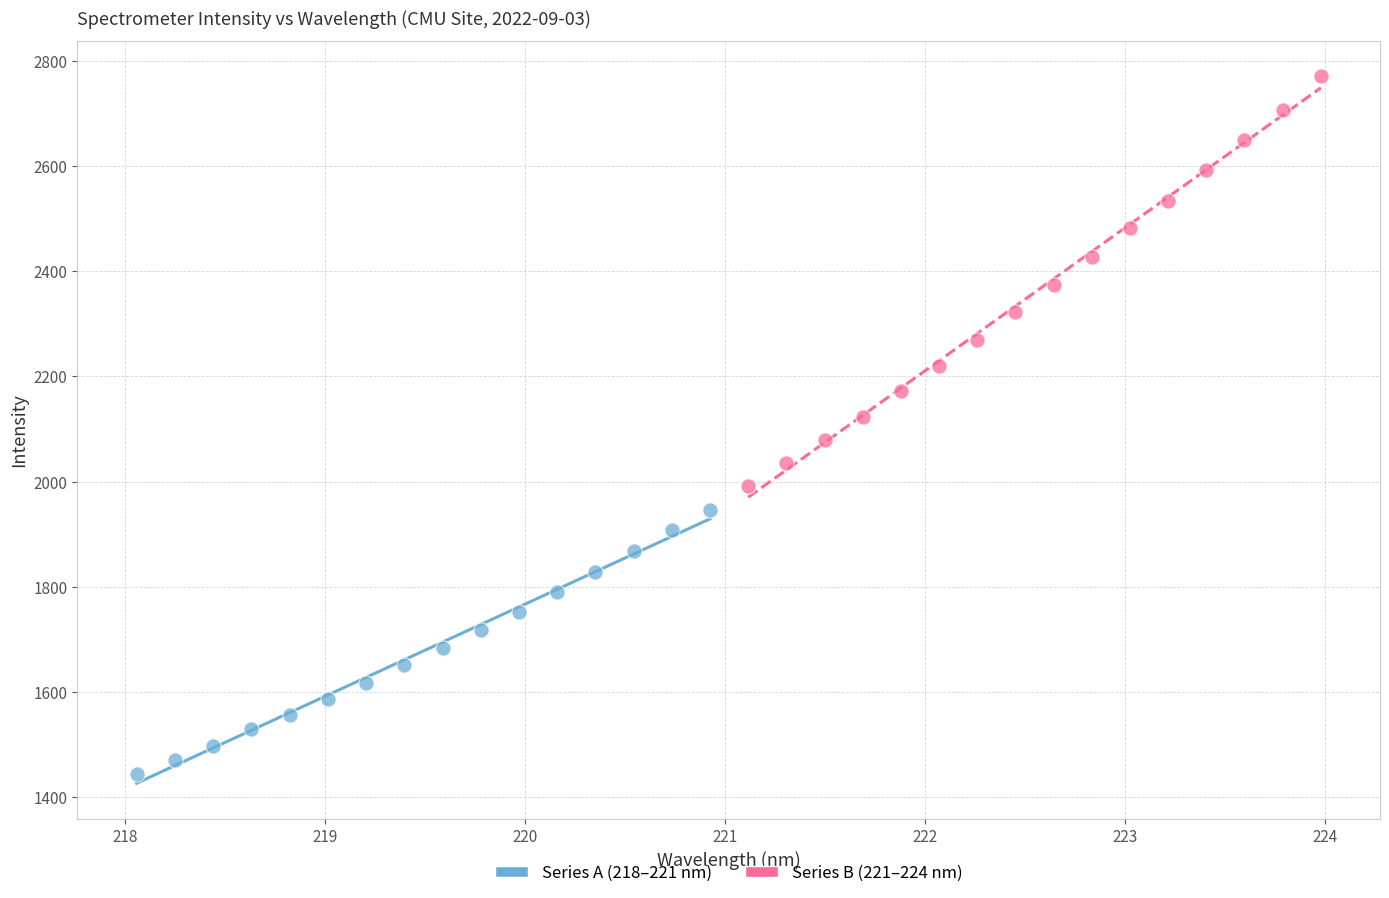

Which series has the largest Y range (max minus min)?

Series B (221–224 nm)